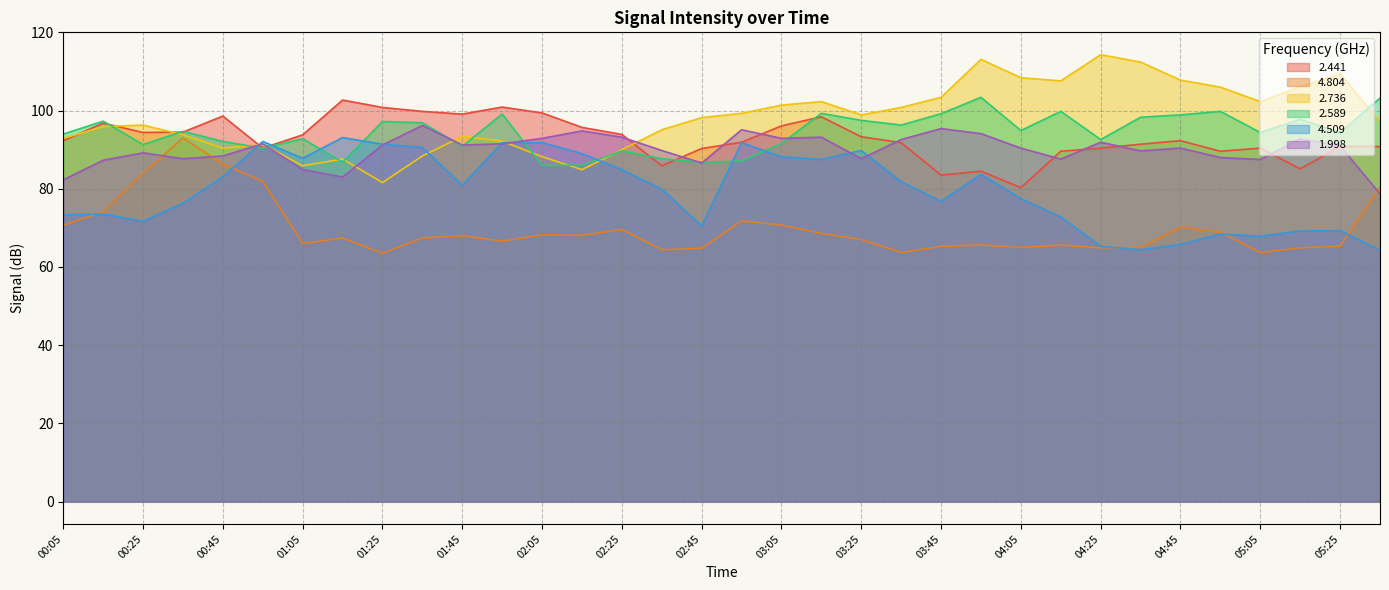

Where is the first local maximum for 2.736?

00:25